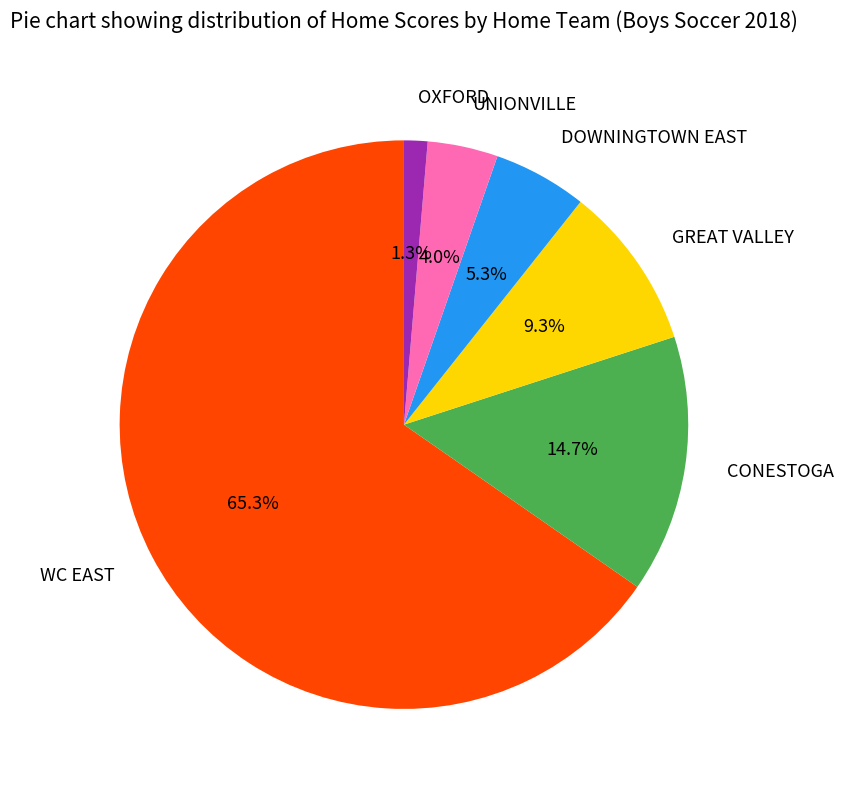

To the nearest percent, what is the combined percentage of GREAT VALLEY and UNIONVILLE?

13%